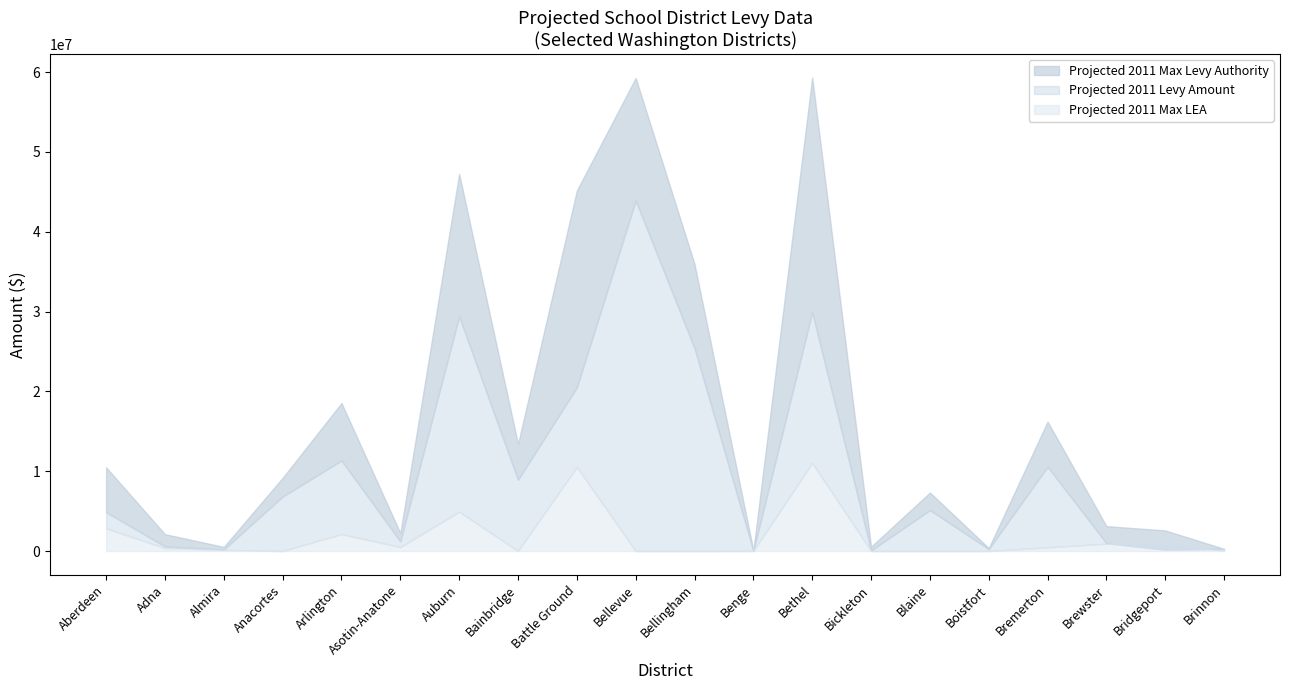

At which label does Projected 2011 Levy Amount reach its minimum?

Benge